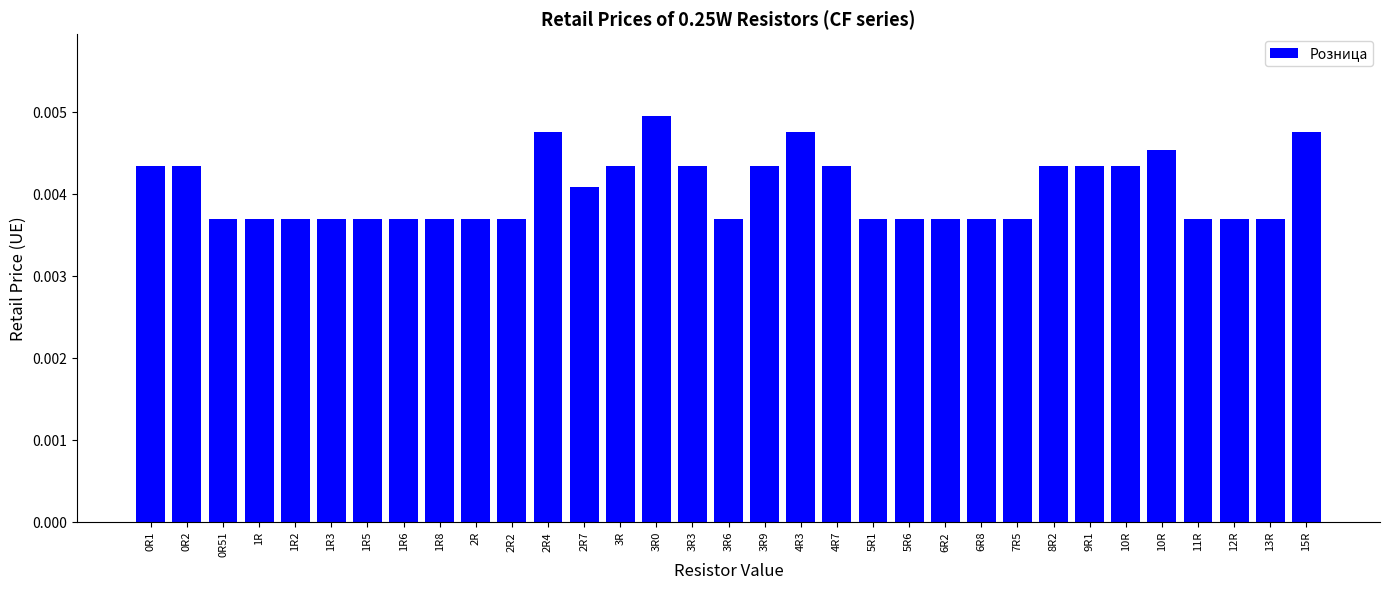

Count the values in the range 0 to 1.

33